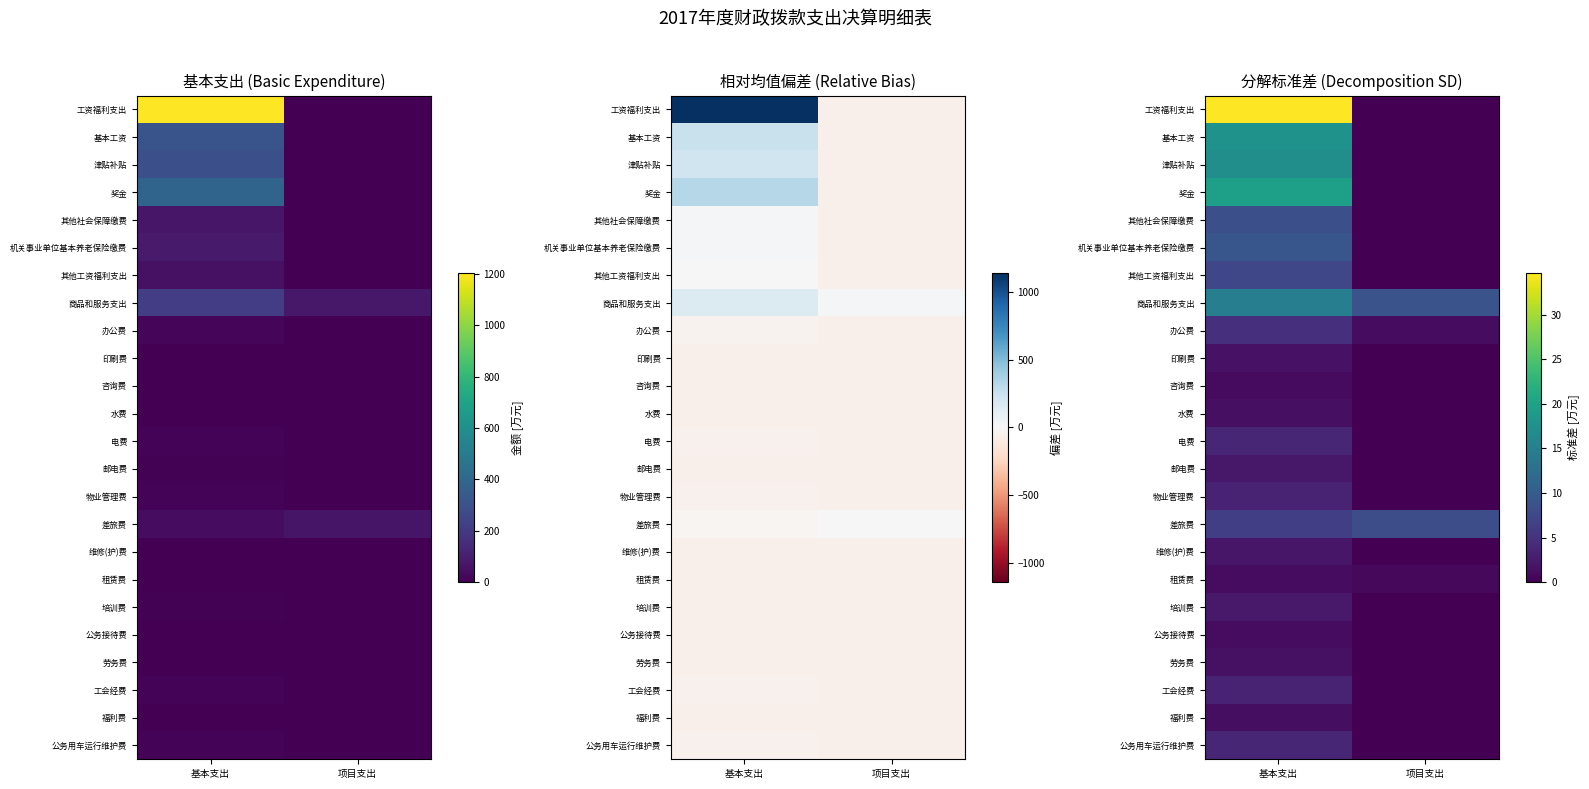

Is it true that 商品和服务支出 equals 14.8 at 基本支出?

True